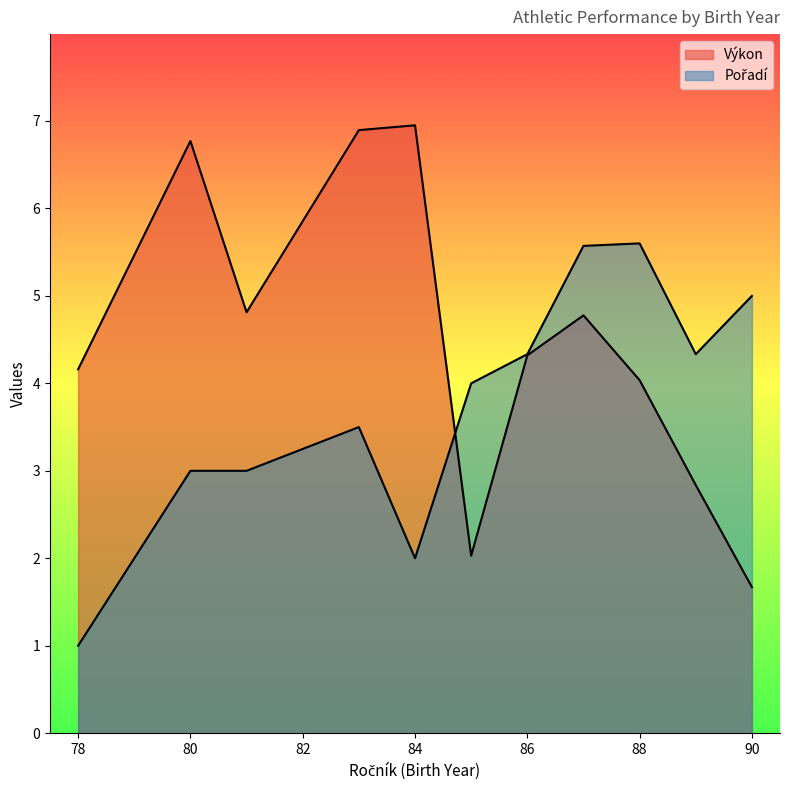

List the series in order of their overall mean, lowest first.

Pořadí, Výkon